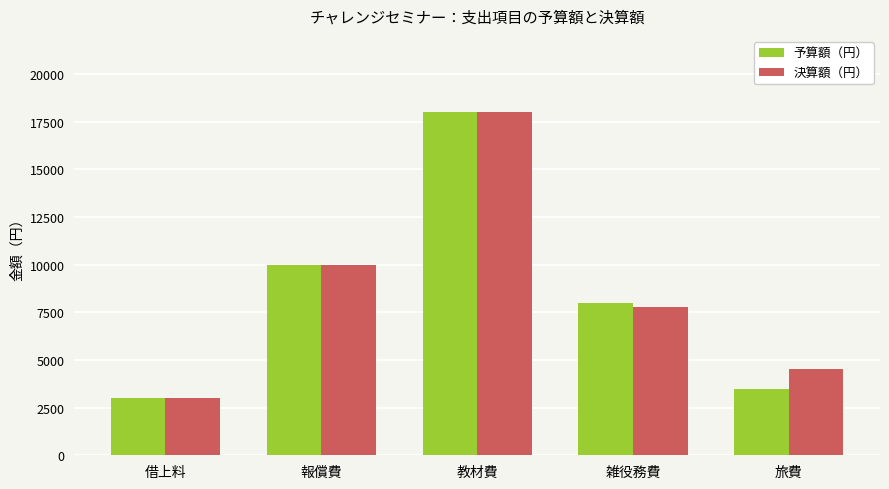

What is the difference between the highest and lowest values at 旅費?

1020